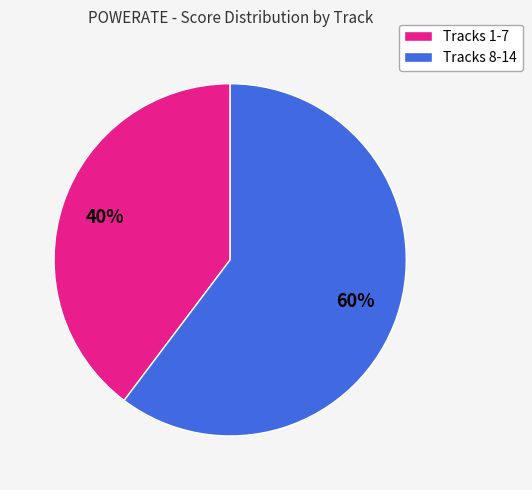

How many slices are in this pie chart?

2